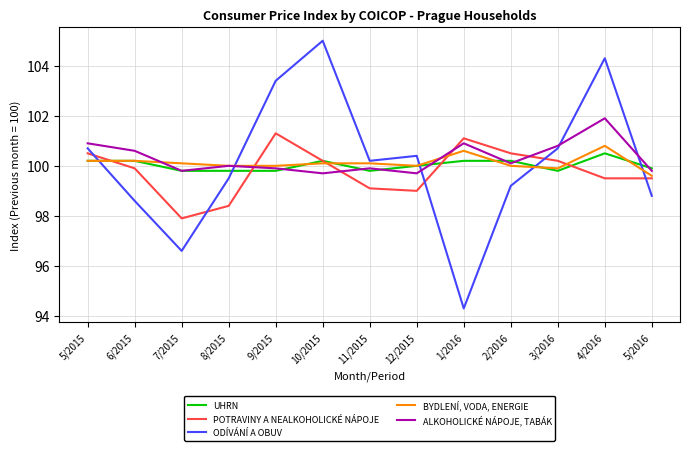

At 4/2016, list the series in order from smallest to largest.

POTRAVINY A NEALKOHOLICKÉ NÁPOJE, UHRN, BYDLENÍ, VODA, ENERGIE, ALKOHOLICKÉ NÁPOJE, TABÁK, ODÍVÁNÍ A OBUV